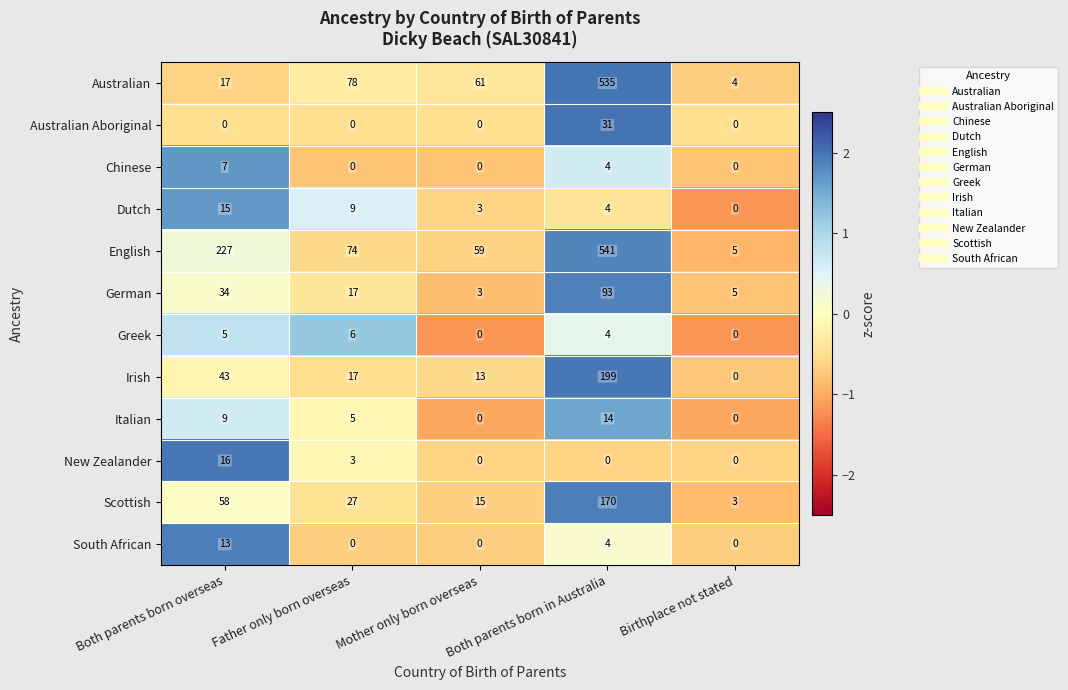

How many data points does each series have?

5